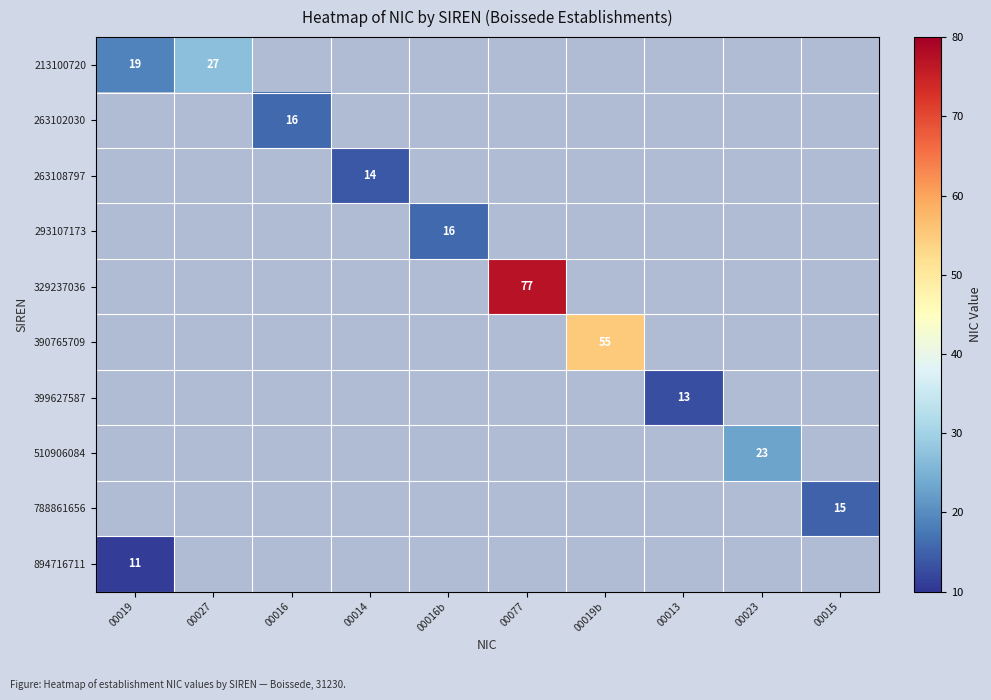

Is the value of 293107173 at 00019 greater than the value of 263102030 at 00013?

No